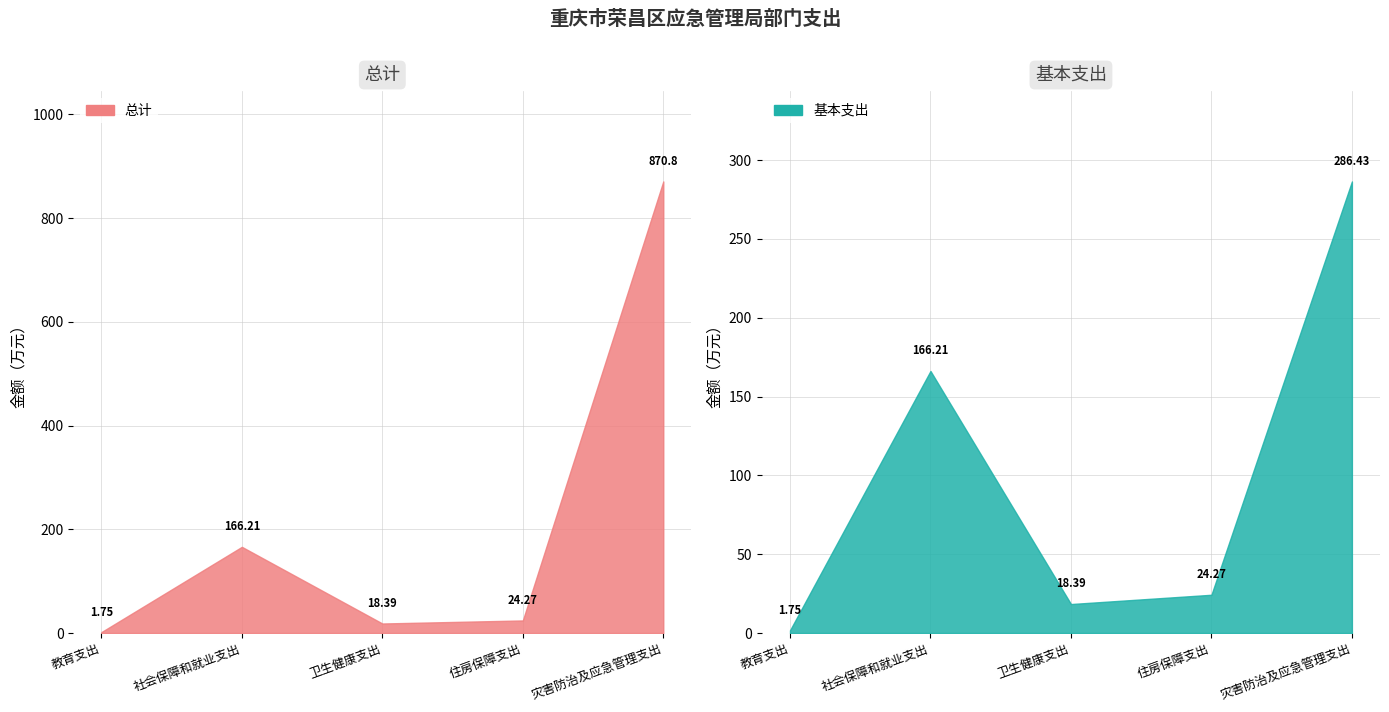

Which series has the widest spread of values?

总计